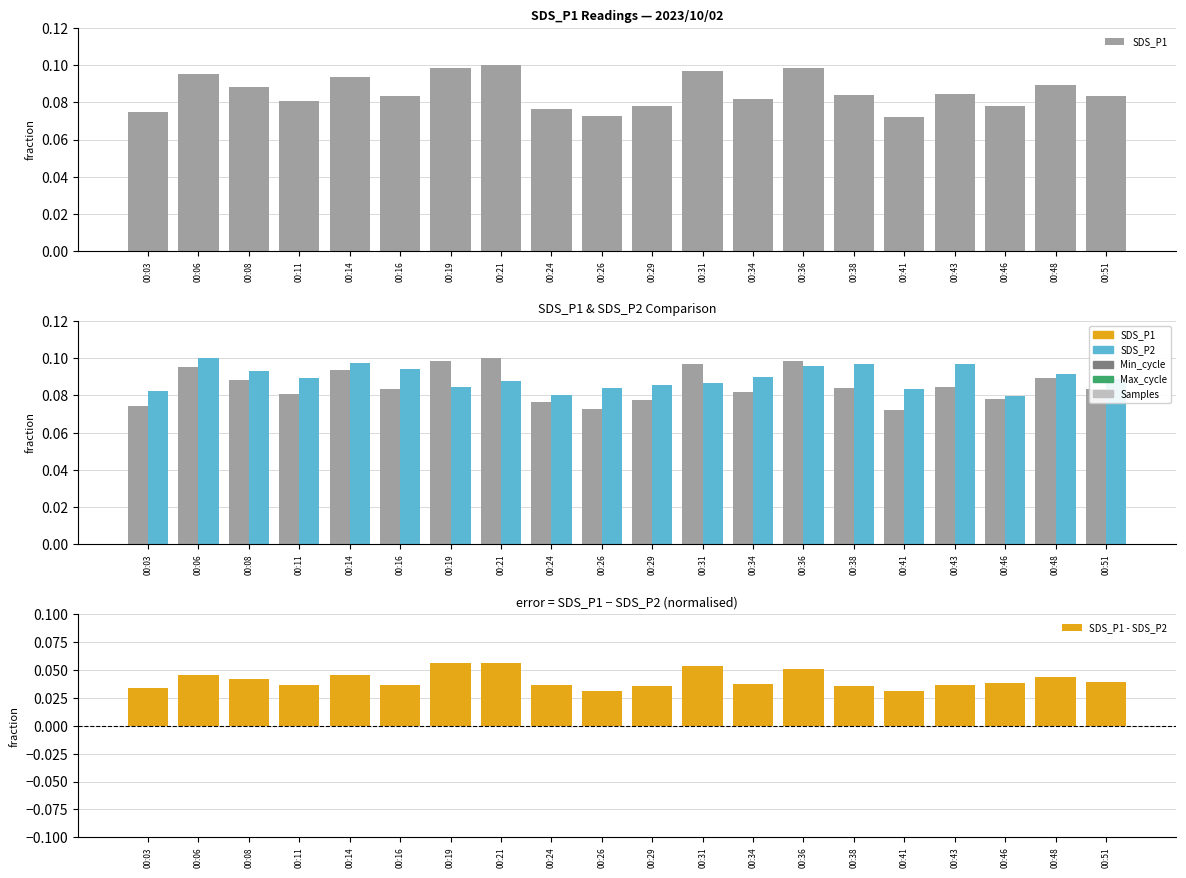

How many SDS_P1 - SDS_P2 values are between 0 and 1?

20